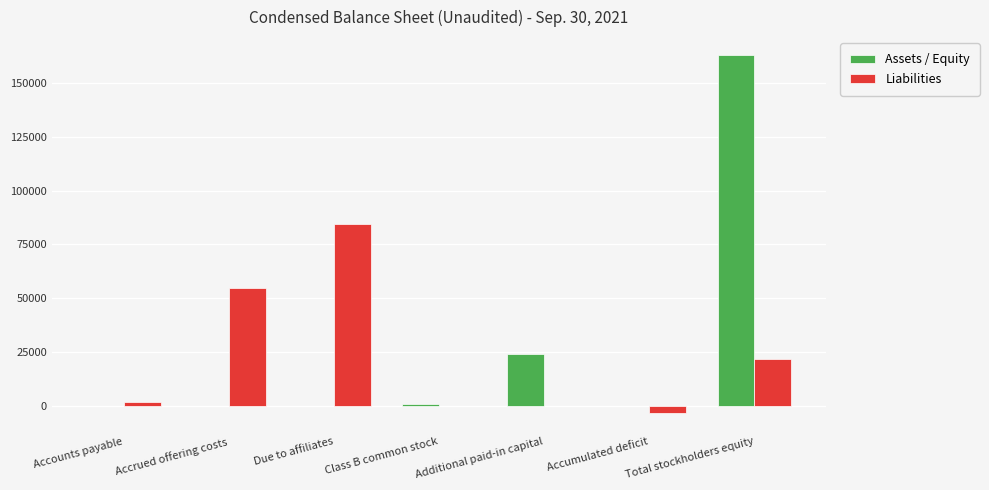

Does the chart contain stacked bars?

No